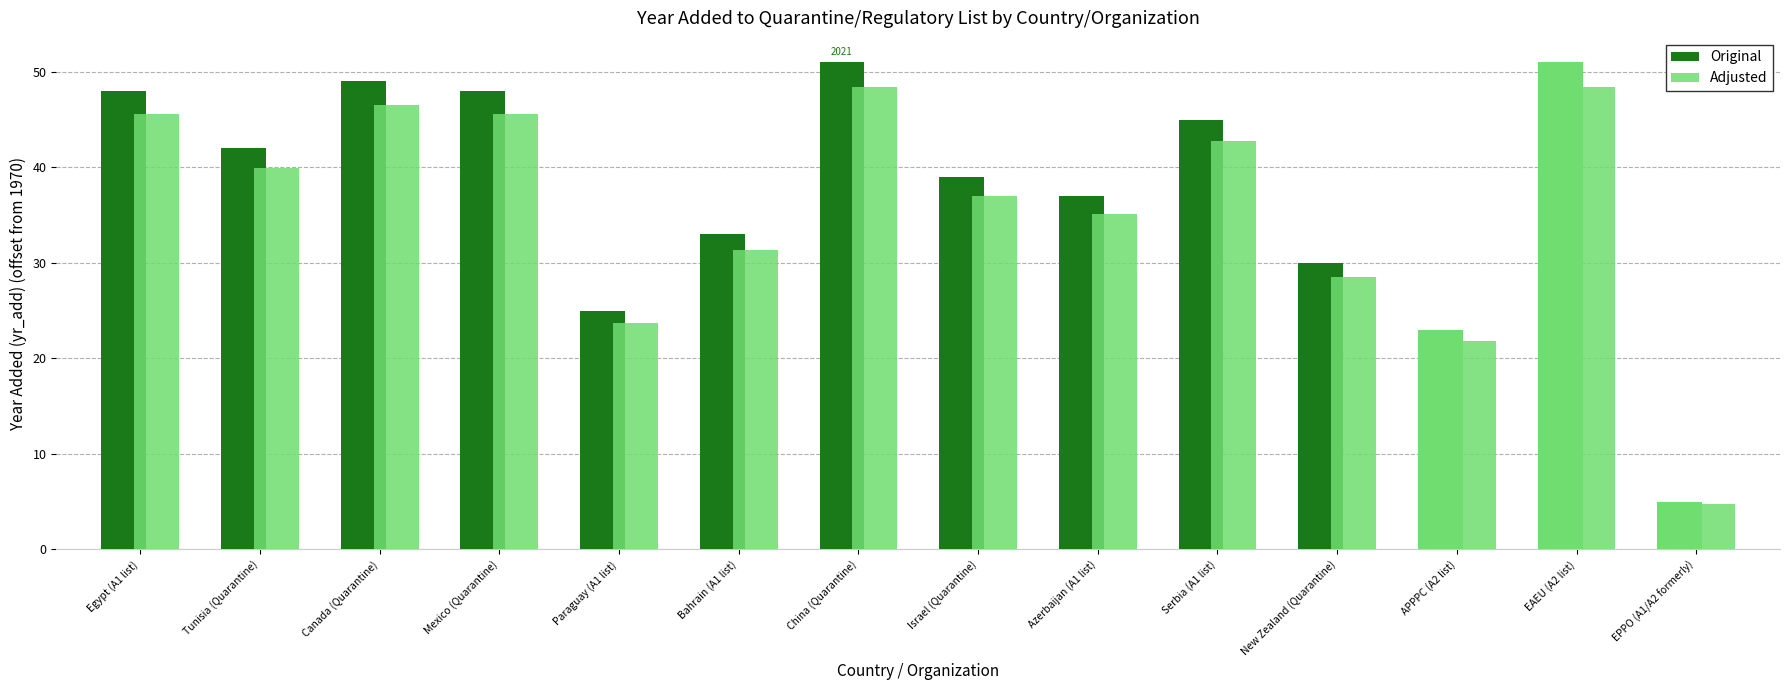

At how many categories does at least one series exceed 25?

11